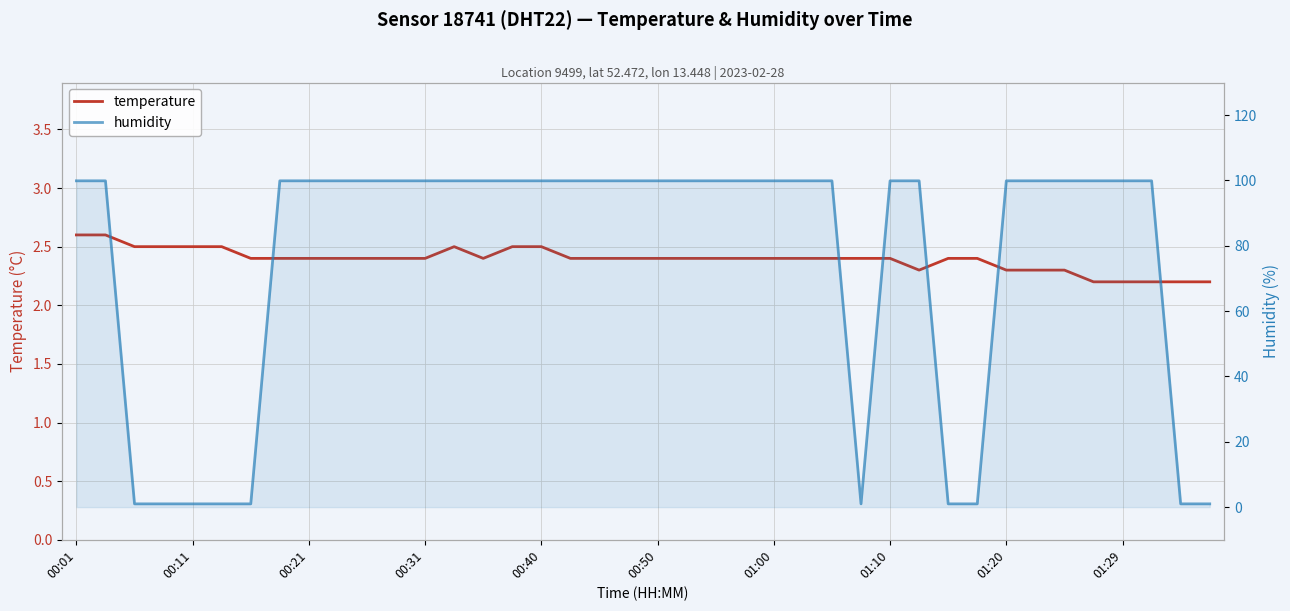

Between 21 and 01:10, which is larger?

21